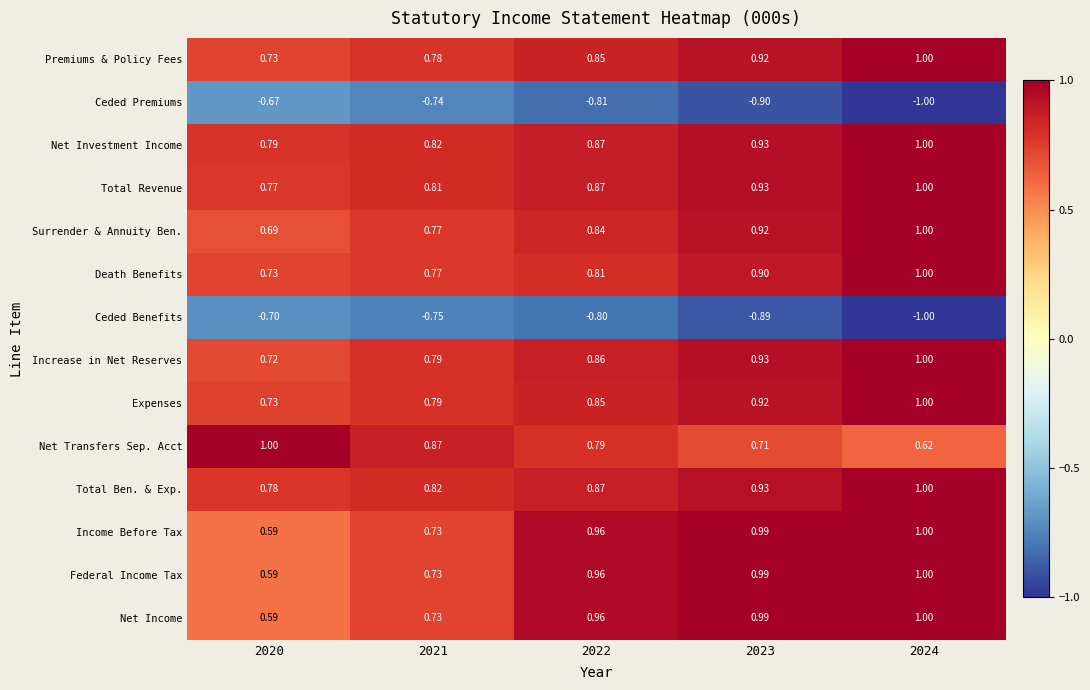

Is the value of Premiums & Policy Fees at 2021 greater than the value of Federal Income Tax at 2020?

Yes